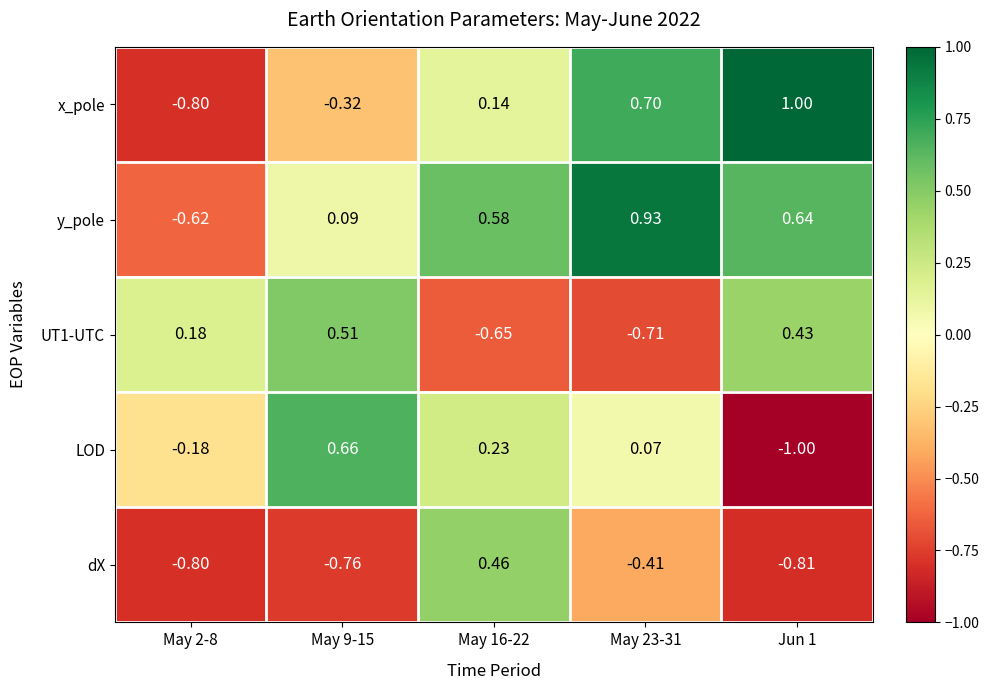

Between May 9-15 and Jun 1, which series saw the biggest shift?

LOD